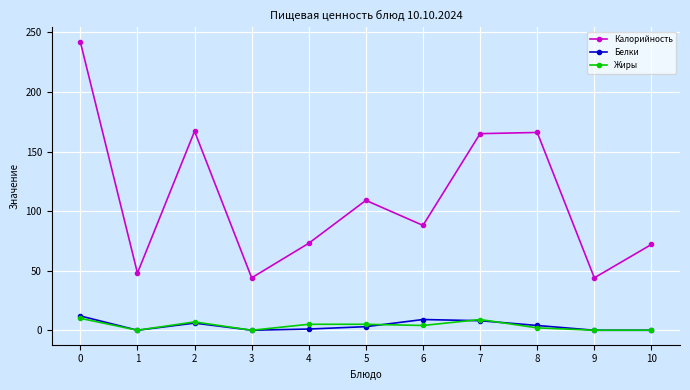

What is the spread (max minus min) of values at 5?

106